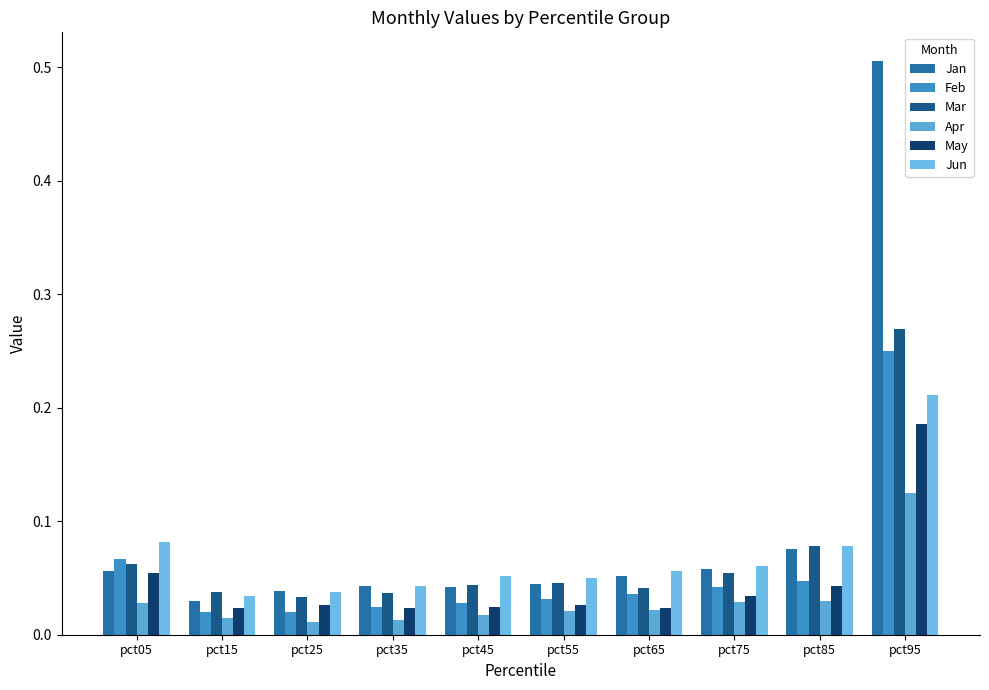

How many May values are between 0 and 1?

10